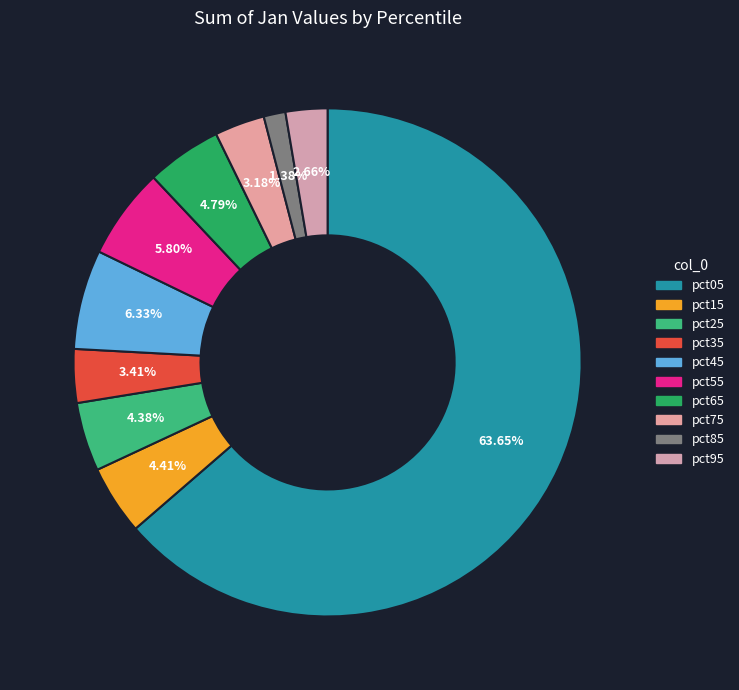

Rank the categories by value from lowest to highest.

pct85, pct95, pct75, pct35, pct25, pct15, pct65, pct55, pct45, pct05